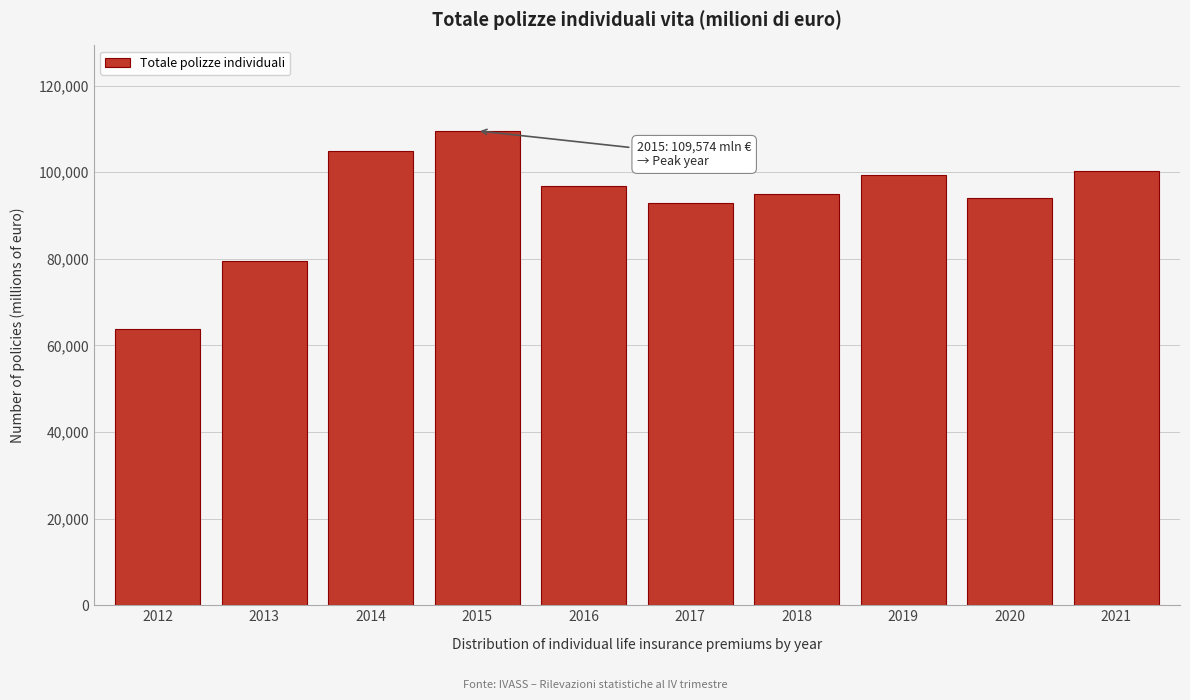

Reading right to left, extract all data points from this chart.

2021=100300	2020=94077	2019=99411	2018=94885	2017=92900	2016=96807	2015=109574	2014=104820	2013=79591	2012=63810